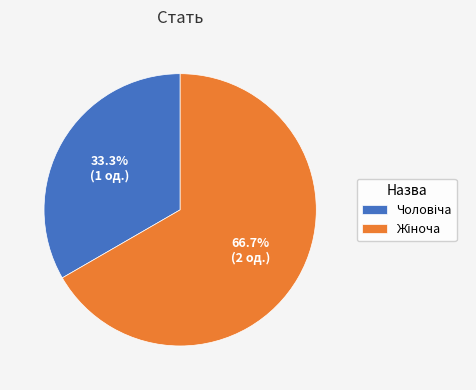

How many slices are in this pie chart?

2